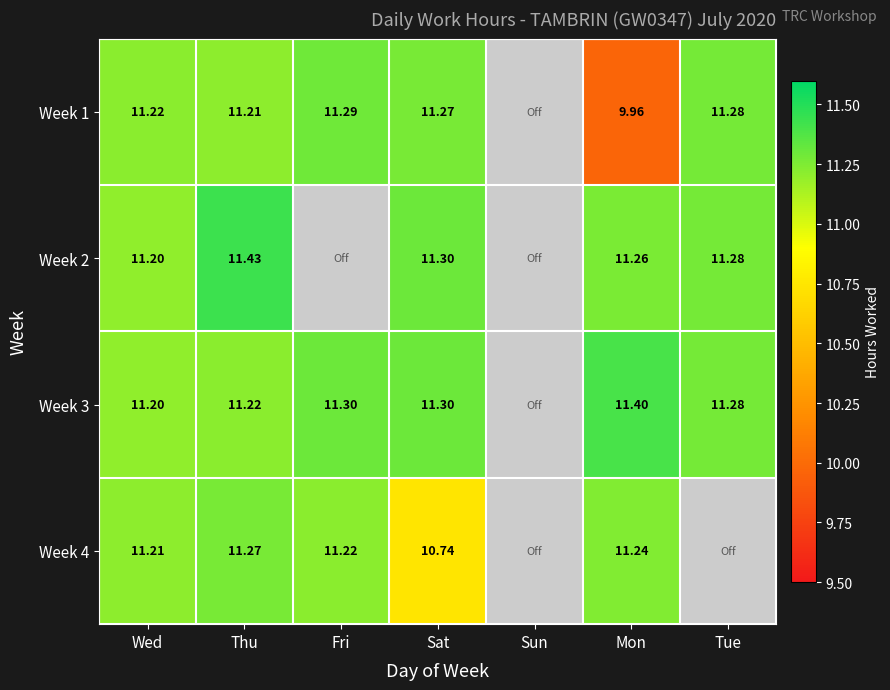

Is the value of Week 3 at Wed greater than the value of Week 2 at Sat?

No